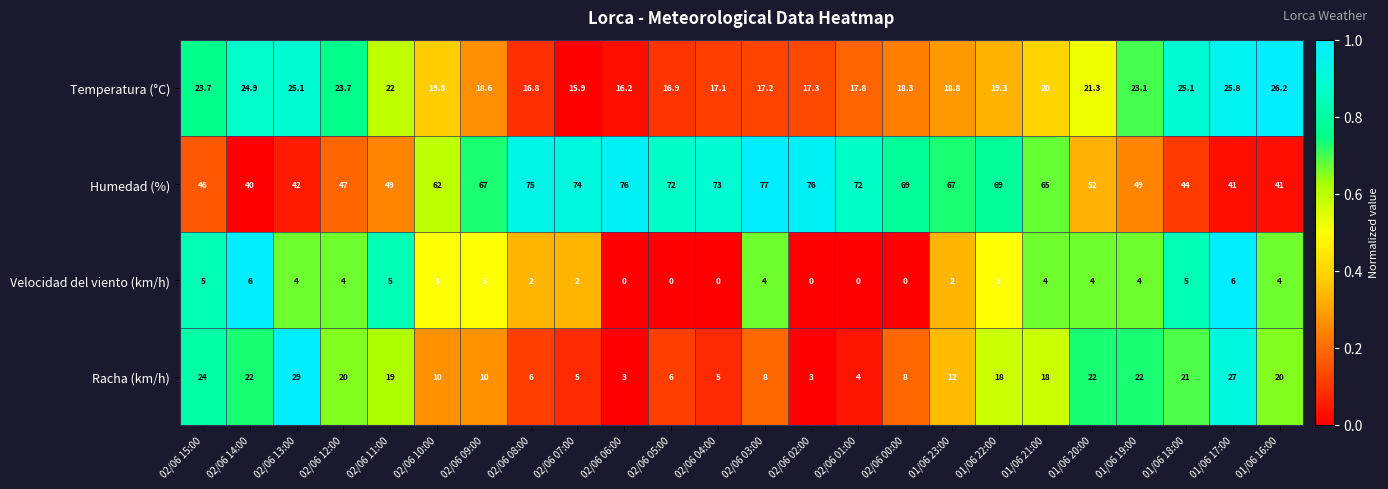

How many series are shown in this chart?

4